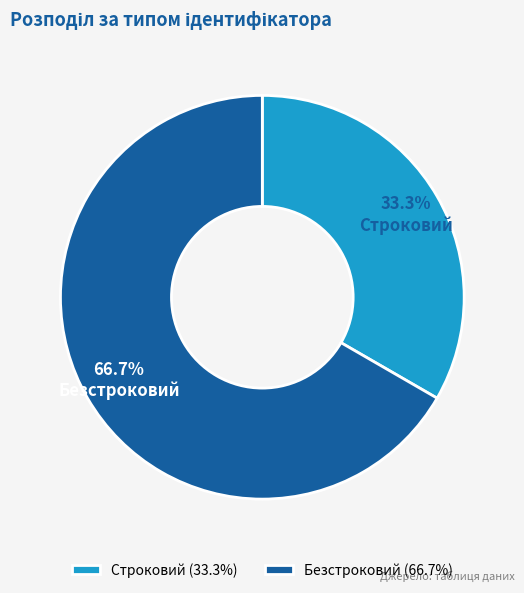

What is the ratio of the value at Безстроковий to the value at Строковий?

2.0